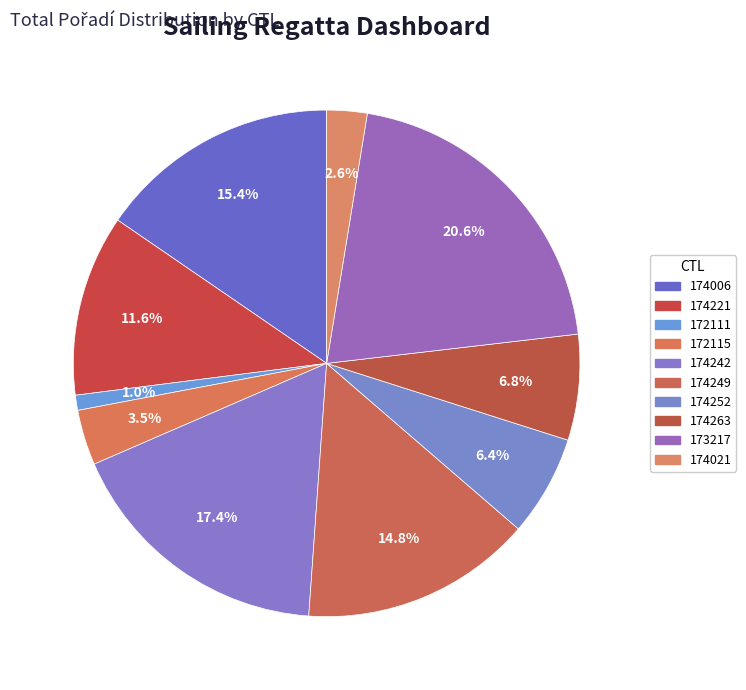

Which has a higher value, 172115 or 173217?

173217